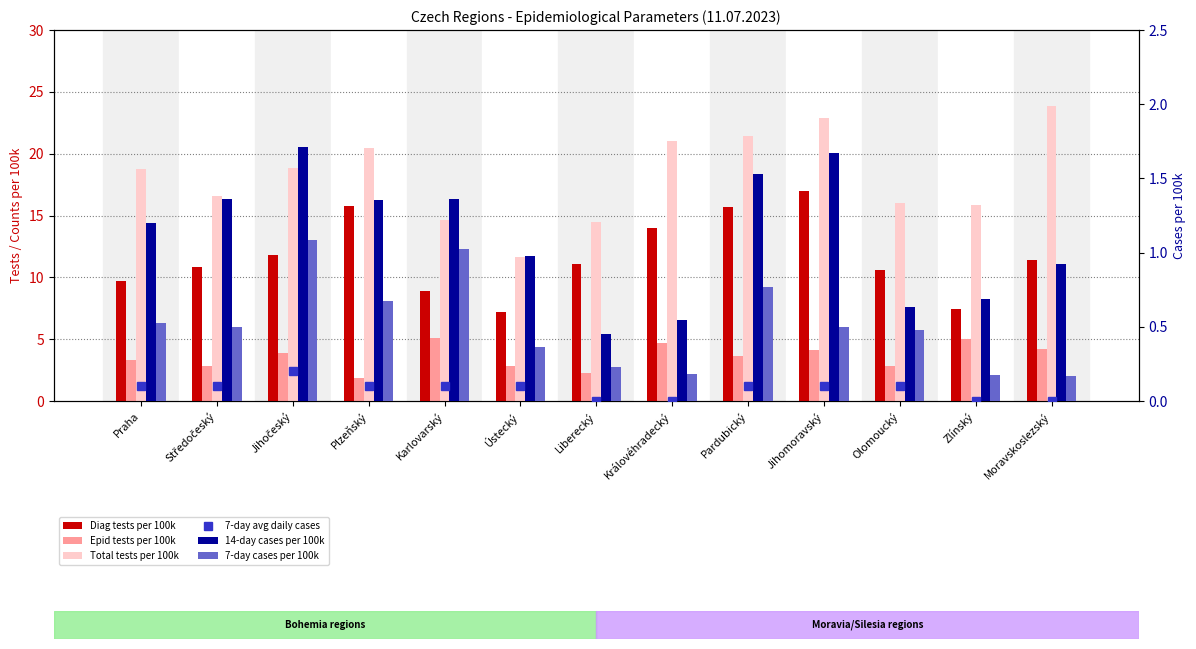

Is the value of 14-day cases per 100k at Moravskoslezský greater than the value of 7-day cases per 100k at Plzeňský?

Yes